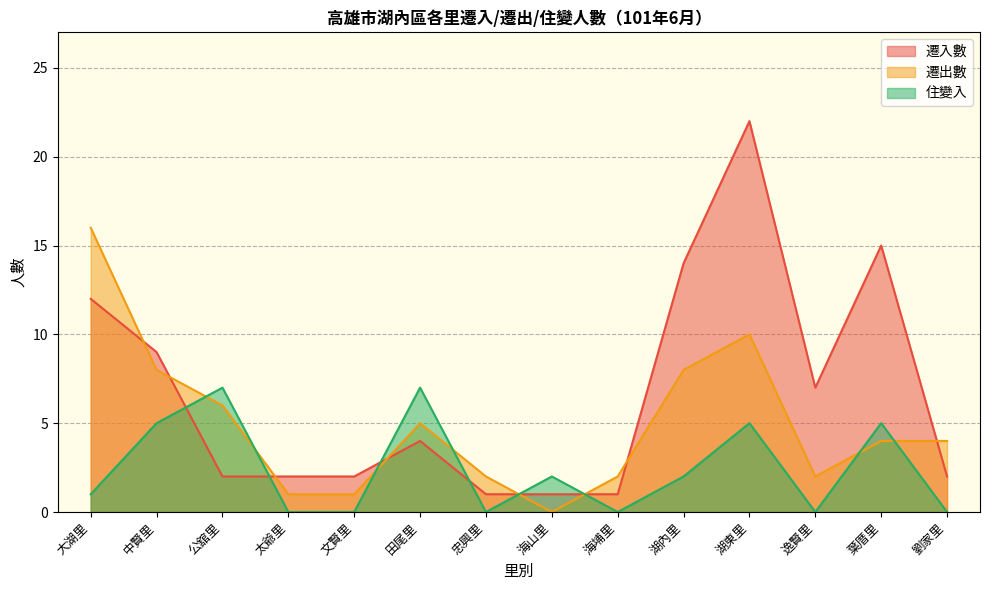

At which category does 住變入 reach its first local valley?

忠興里